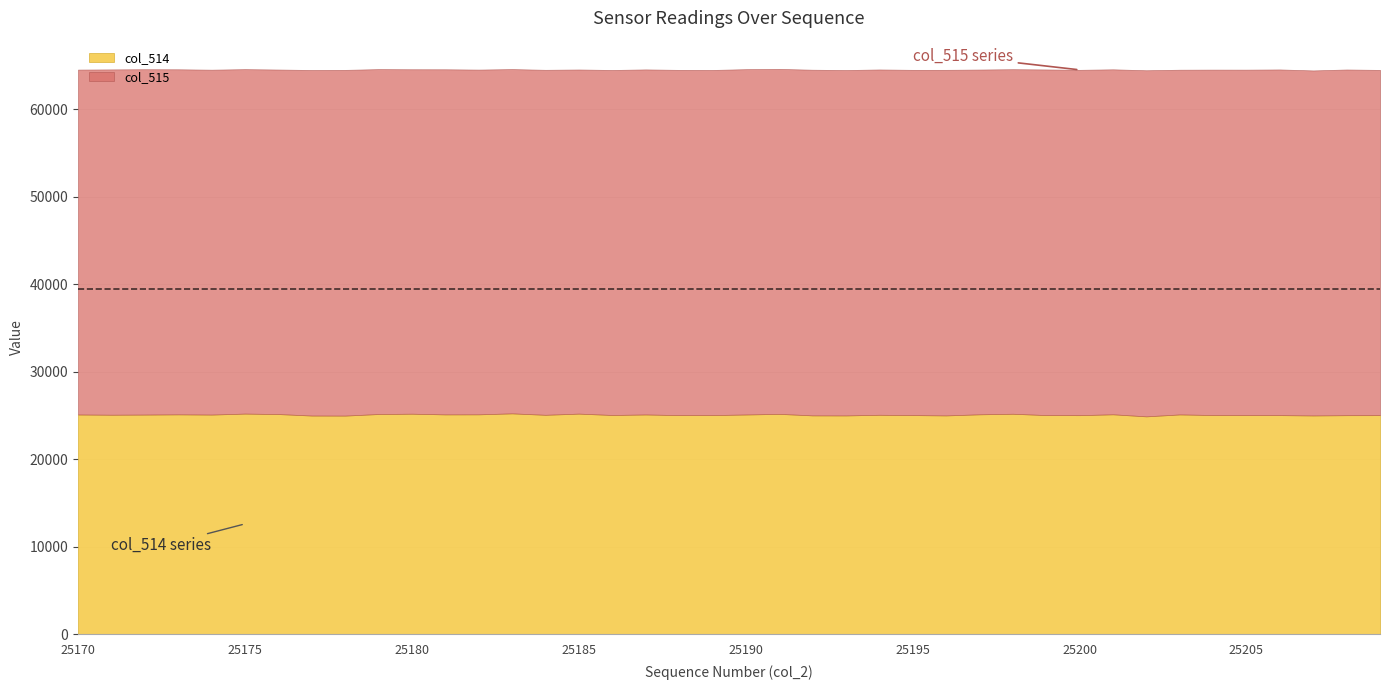

Is it true that col_511 equals 1339 at 25187?

False